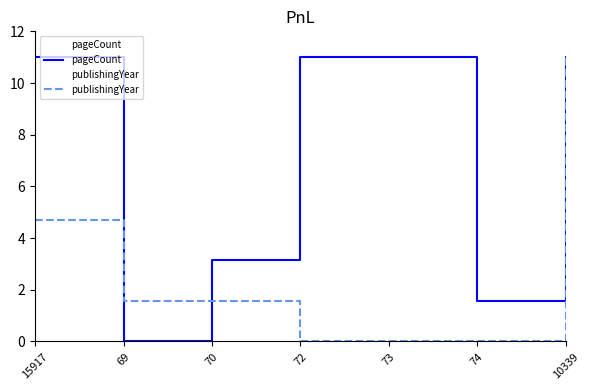

Rank the categories by pageCount value from lowest to highest.

69, 74, 70, 15917, 72, 73, 10339